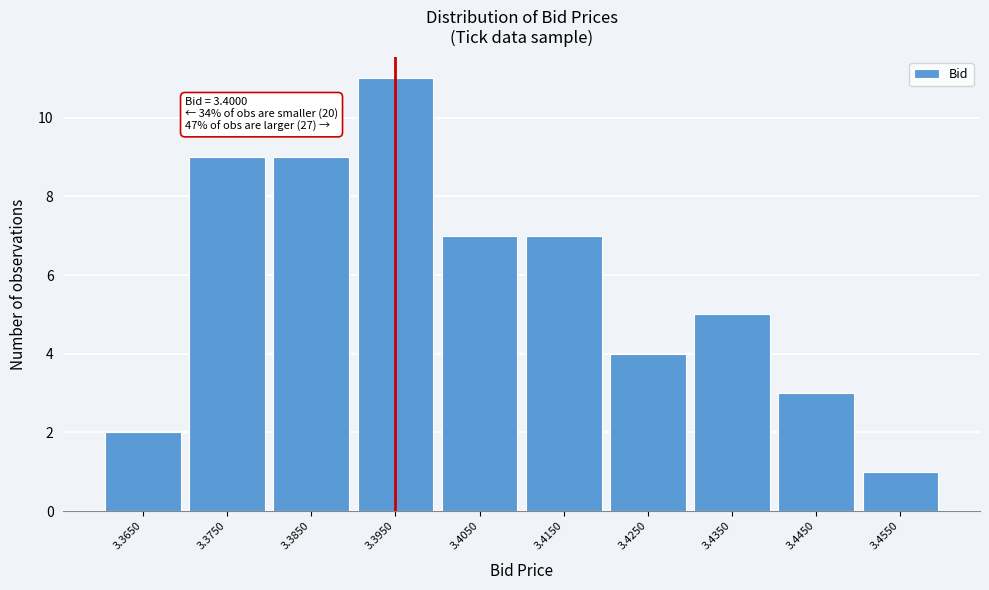

Reading left to right, list all the values displayed in this chart.

3.3650=2	3.3750=9	3.3850=9	3.3950=11	3.4050=7	3.4150=7	3.4250=4	3.4350=5	3.4450=3	3.4550=1